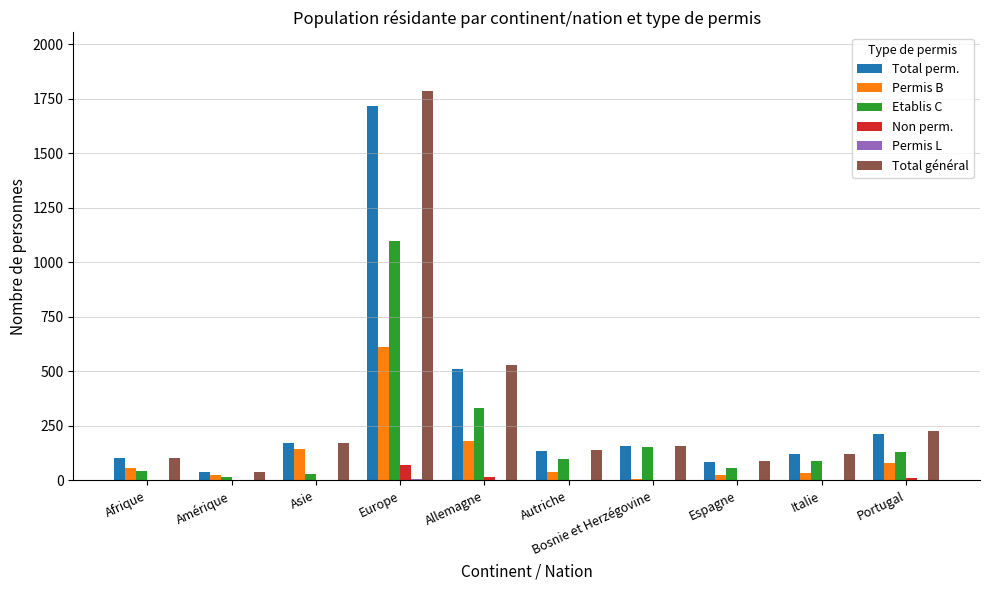

Is it true that Permis B equals 64 at Allemagne?

False